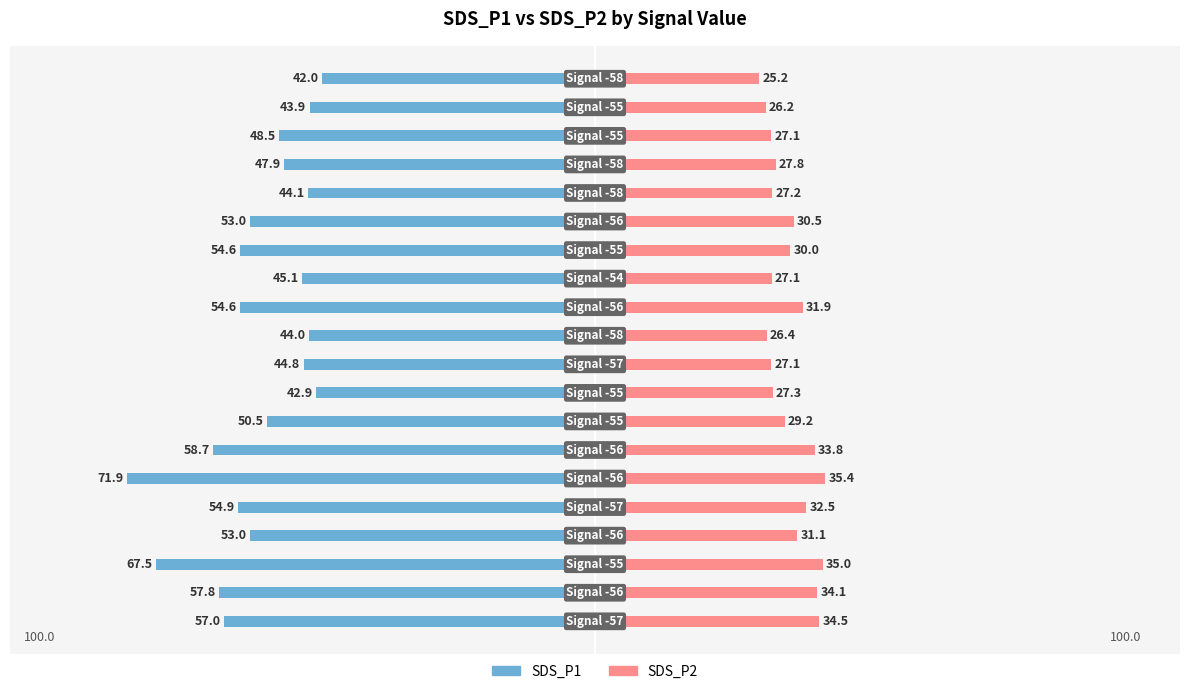

How many values in the SDS_P2 series are below 29?

9